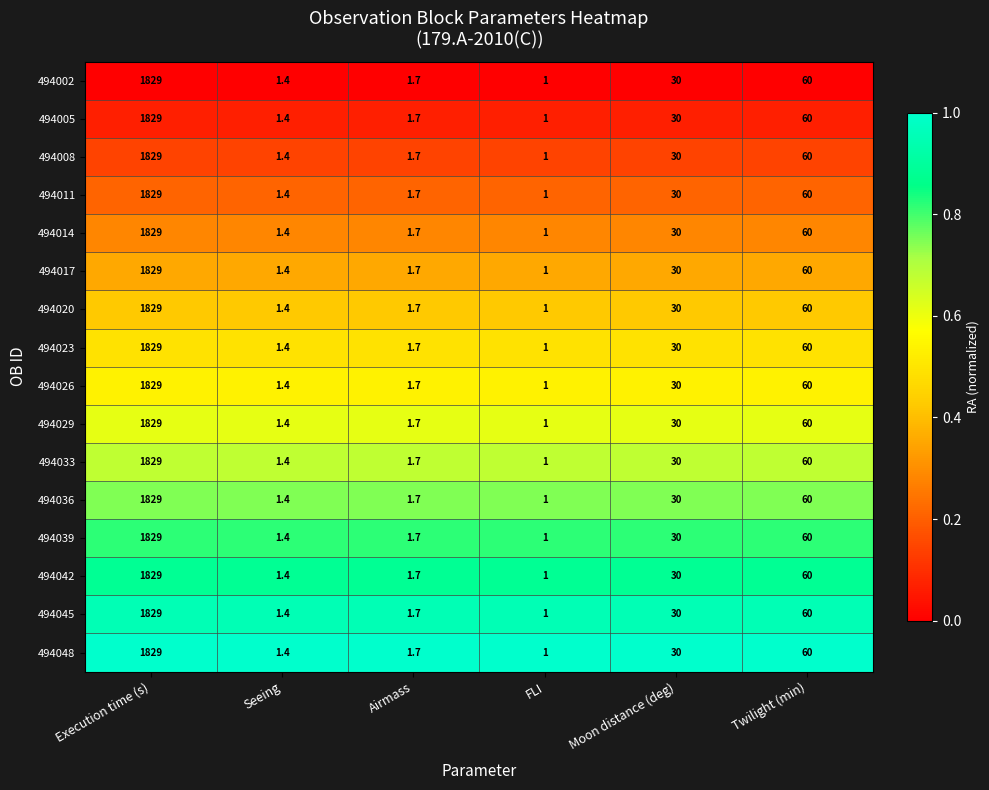

What is the sum of all 494011 values?

1923.1